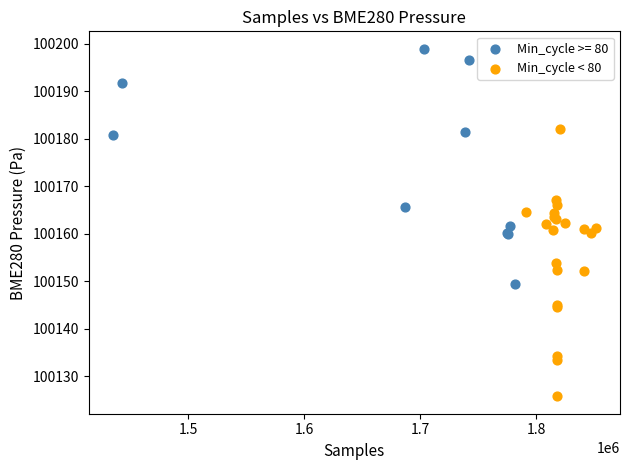

Which series reaches the minimum Y coordinate?

Min_cycle < 80